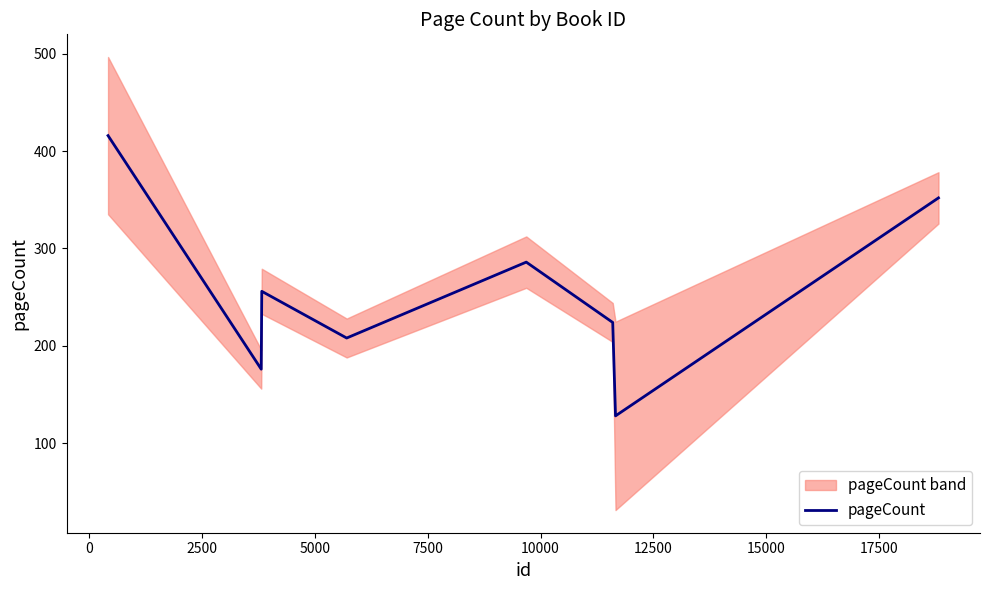

What is the value of the 2nd point from the left?

176